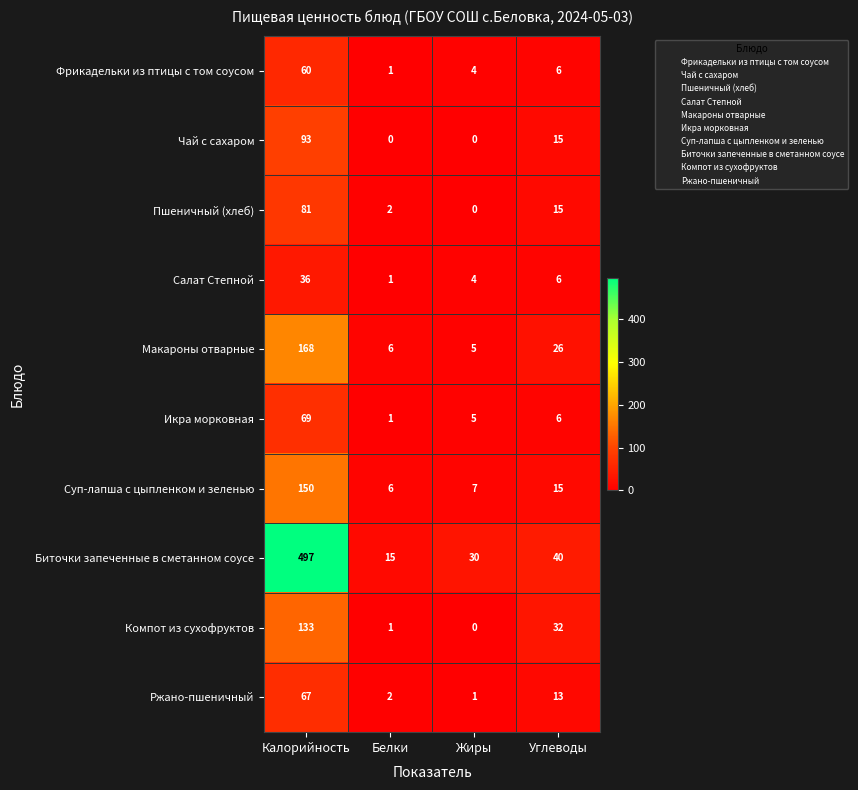

Which series has the widest spread of values?

Биточки запеченные в сметанном соусе